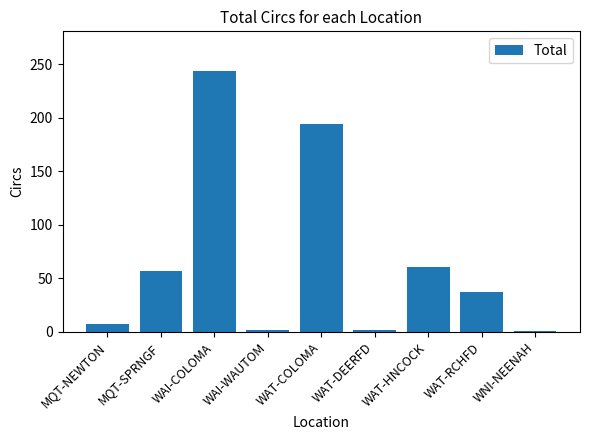

The value at WAT-RCHFD is 59. True or false?

False